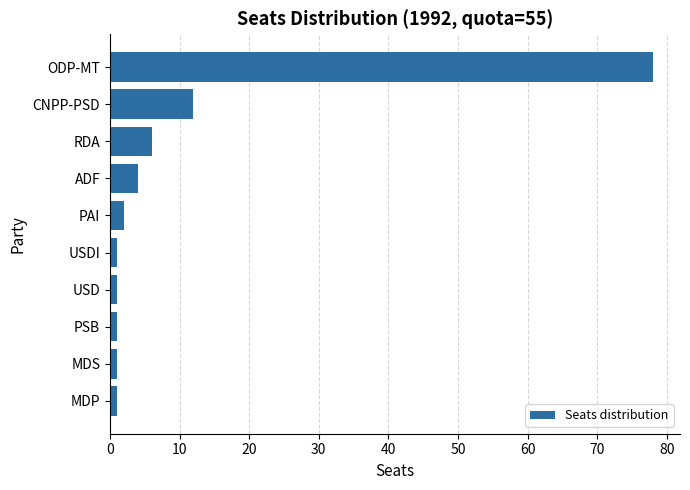

Which label corresponds to the largest value in the chart?

ODP-MT